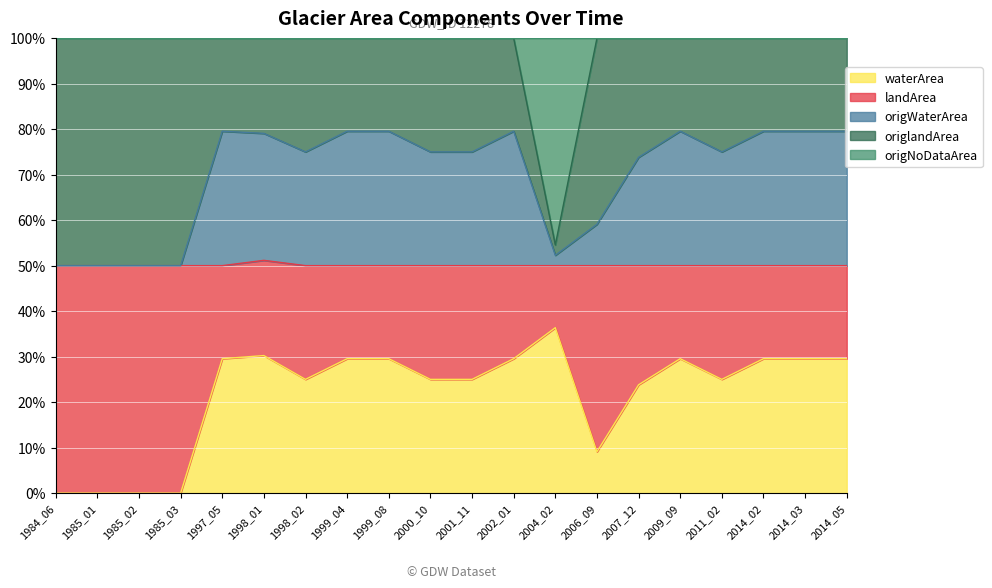

The waterArea series shows -11.1 at 1985_01. True or false?

False